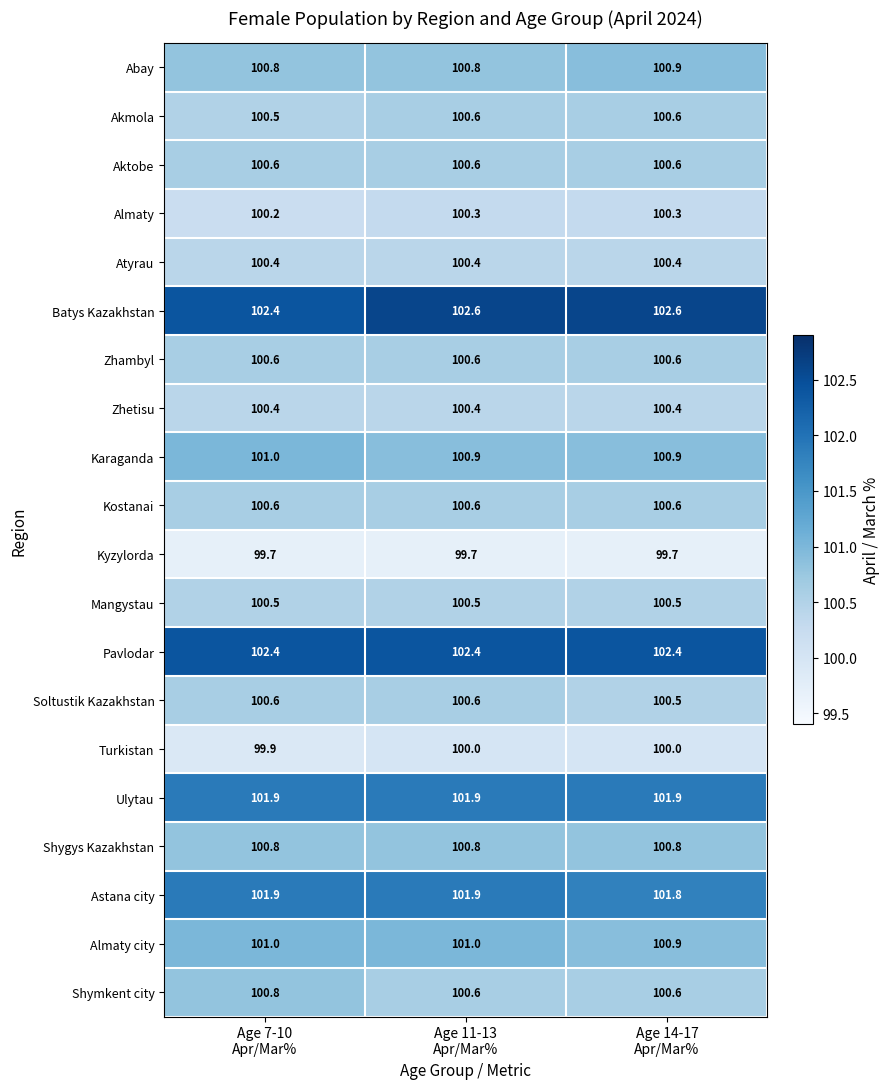

What is the minimum value shown in the chart?

99.7